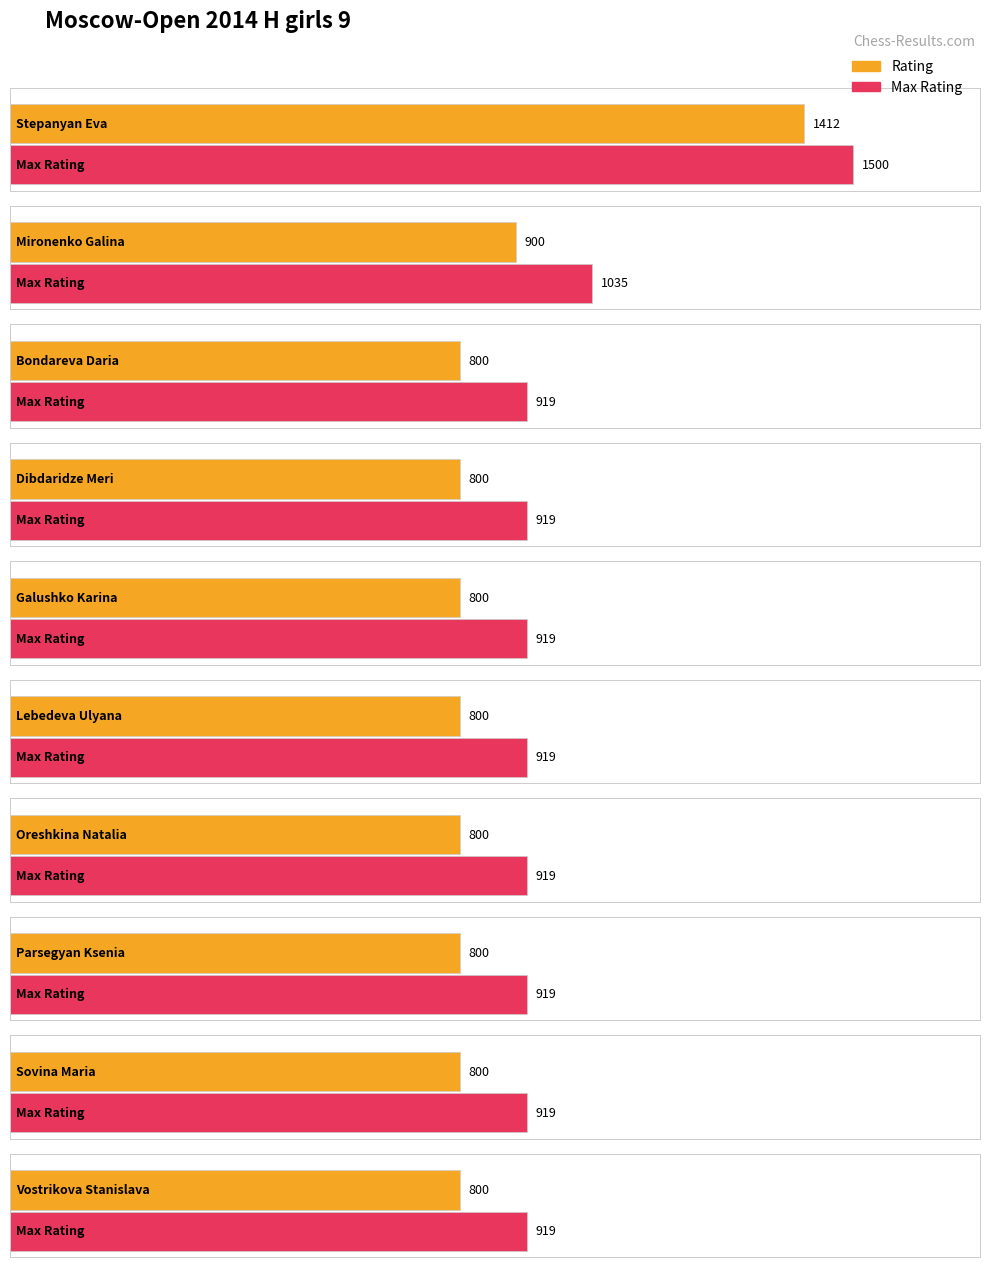

What is the approximate value of Average utilization at Parsegyan Ksenia, to the nearest 100?

800